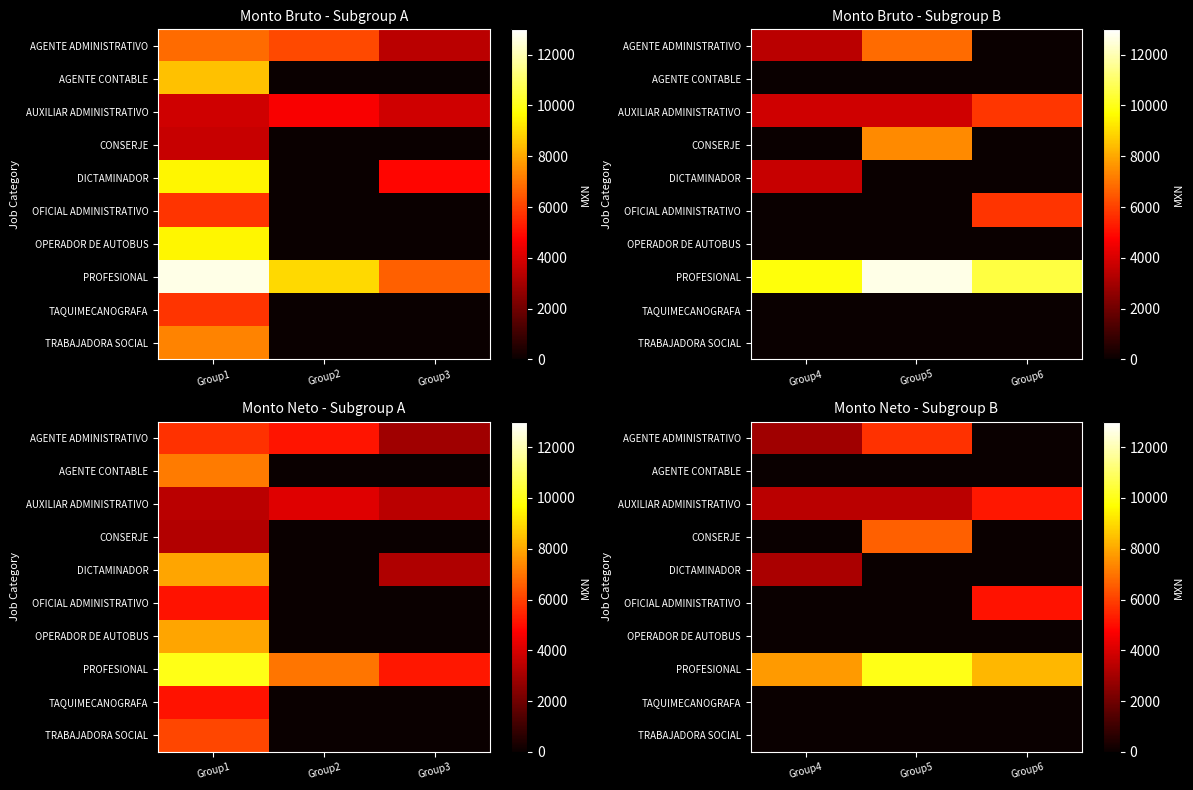

List the series in order of their peak value, lowest first.

AGENTE CONTABLE, OPERADOR DE AUTOBUS, TAQUIMECANOGRAFA, TRABAJADORA SOCIAL, DICTAMINADOR, OFICIAL ADMINISTRATIVO, AUXILIAR ADMINISTRATIVO, AGENTE ADMINISTRATIVO, CONSERJE, PROFESIONAL